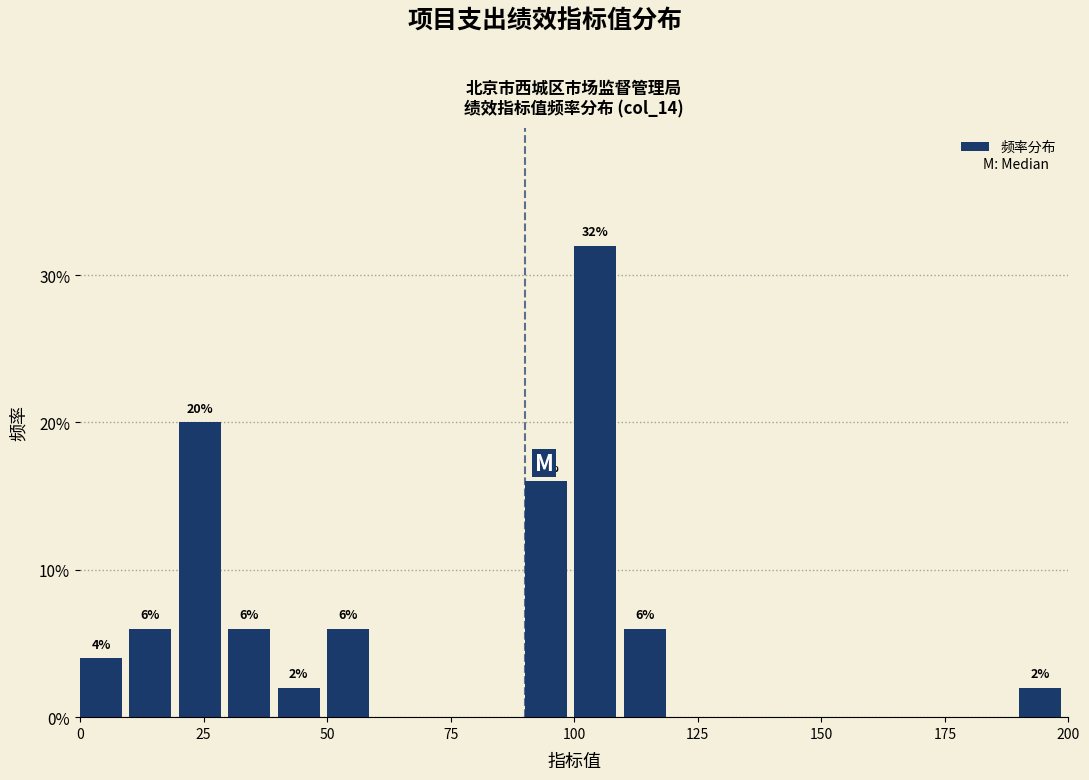

Around what value on the x-axis is the tallest bar? Give the approximate position of its centre, as read against the axis.

105